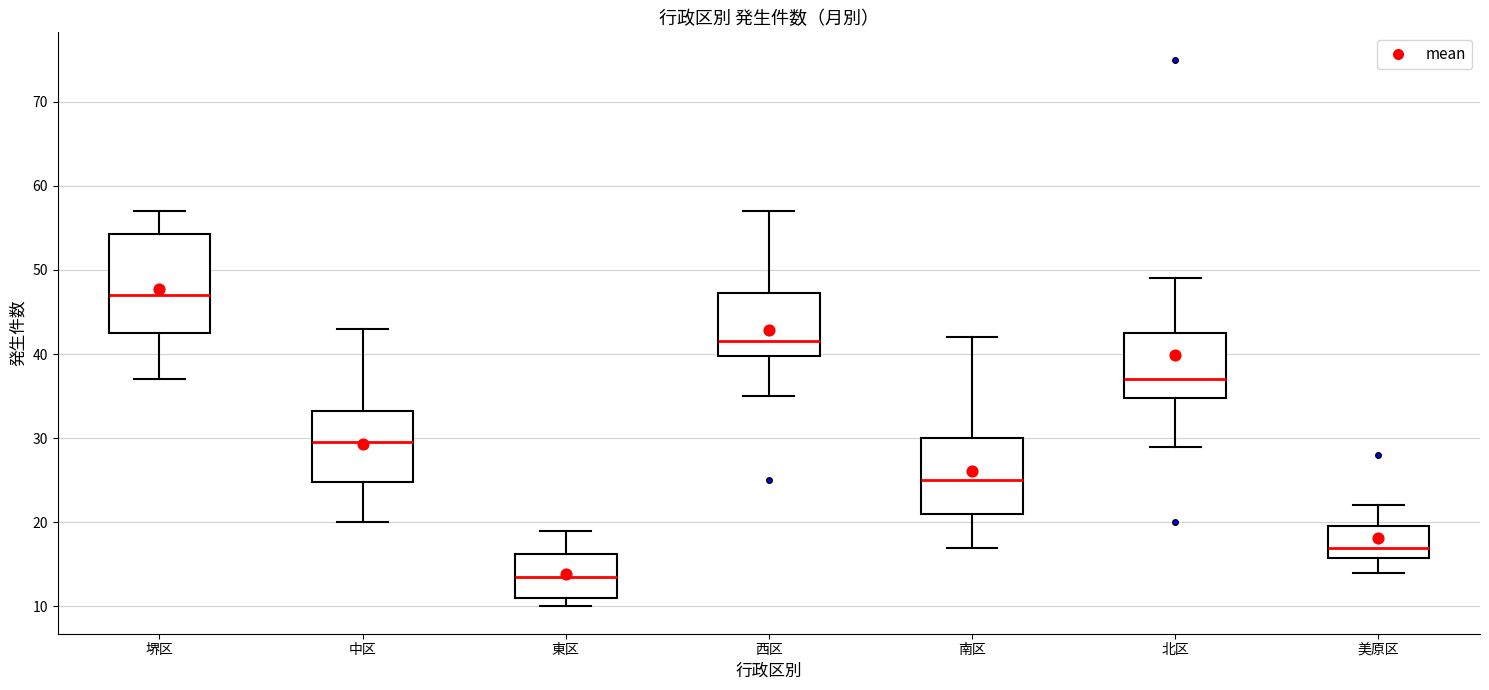

Which box's median line is the lowest?

東区